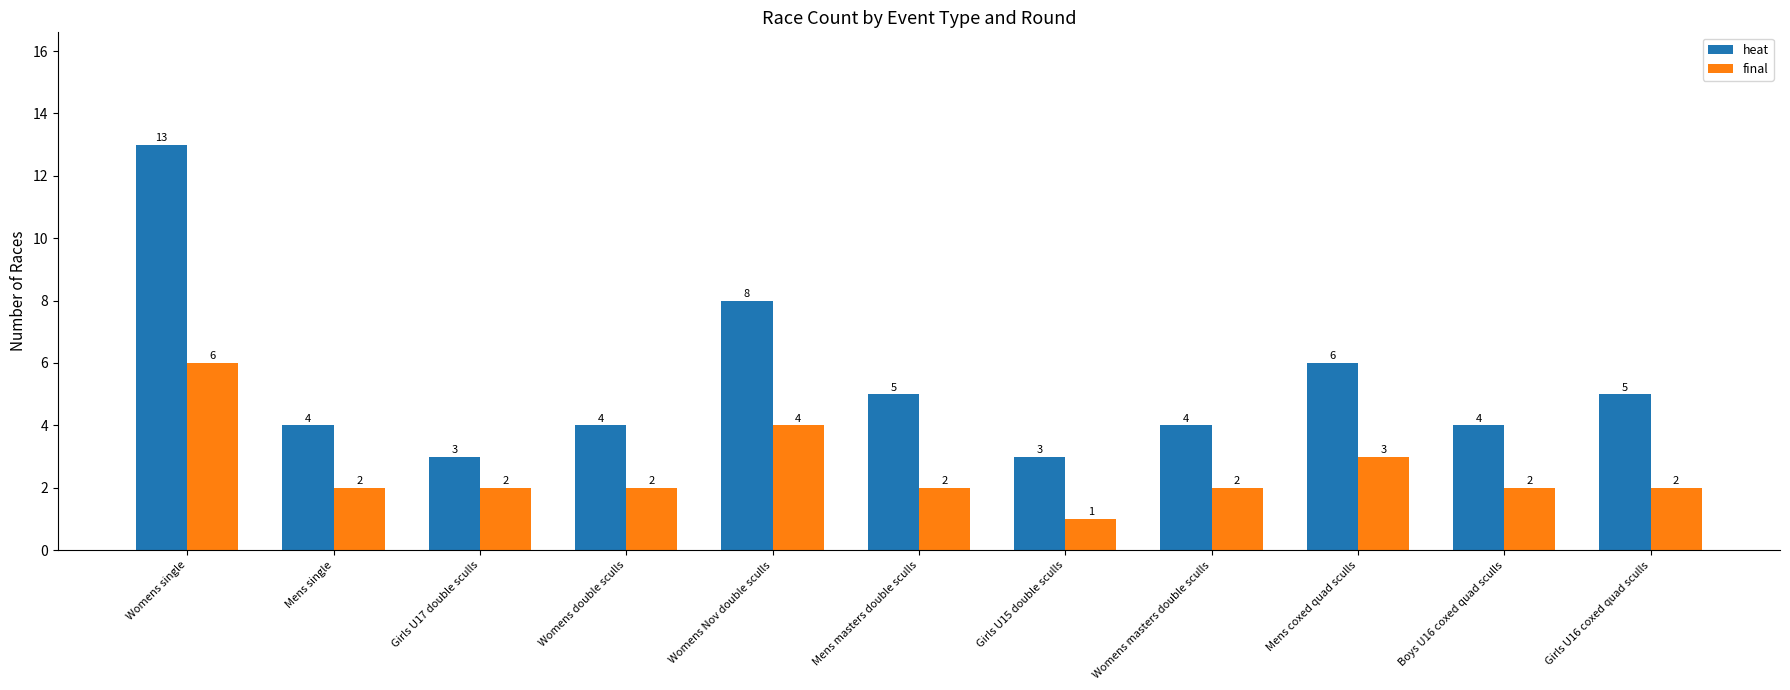

True or false: final has a value of 2 at Girls U17 double sculls.

True